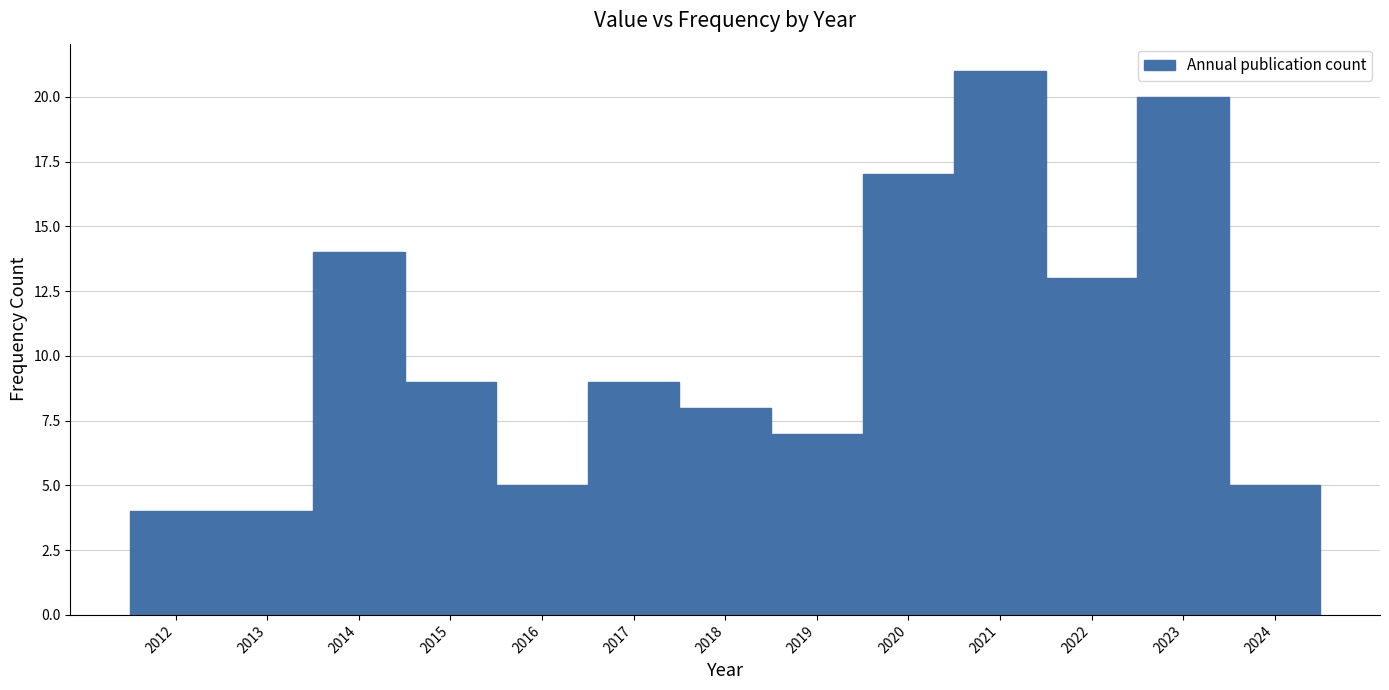

Reading left to right, transcribe this chart: for each bar, give the range it covers on the x-axis and its height. The values are not printed on the chart, so give them approximately, as read against the axis.

2011.5 to 2012.5: 4
2012.5 to 2013.5: 4
2013.5 to 2014.5: 14
2014.5 to 2015.5: 9
2015.5 to 2016.5: 5
2016.5 to 2017.5: 9
2017.5 to 2018.5: 8
2018.5 to 2019.5: 7
2019.5 to 2020.5: 17
2020.5 to 2021.5: 21
2021.5 to 2022.5: 13
2022.5 to 2023.5: 20
2023.5 to 2024.5: 5